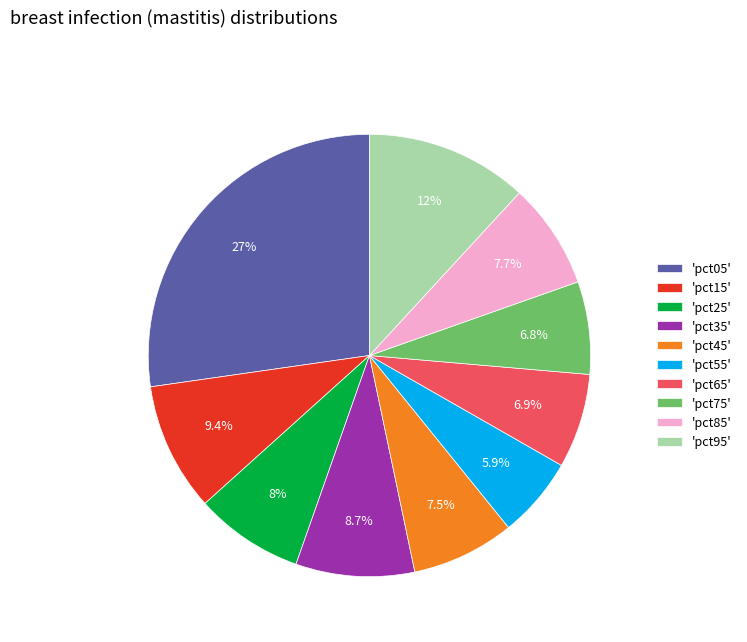

Combined, what portion of the pie is 'pct35' and 'pct85'?

16.4%